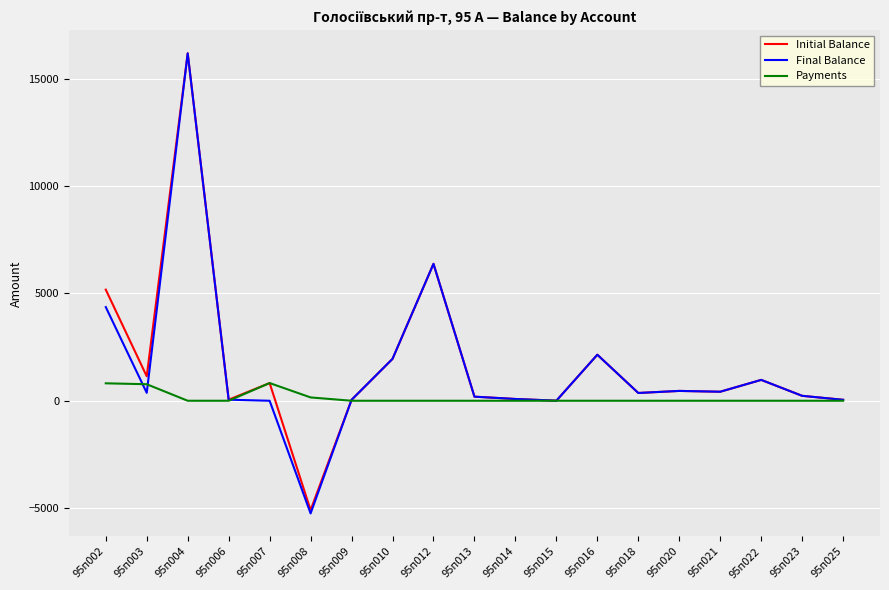

What is the spread (max minus min) of values at 95п012?

6381.5